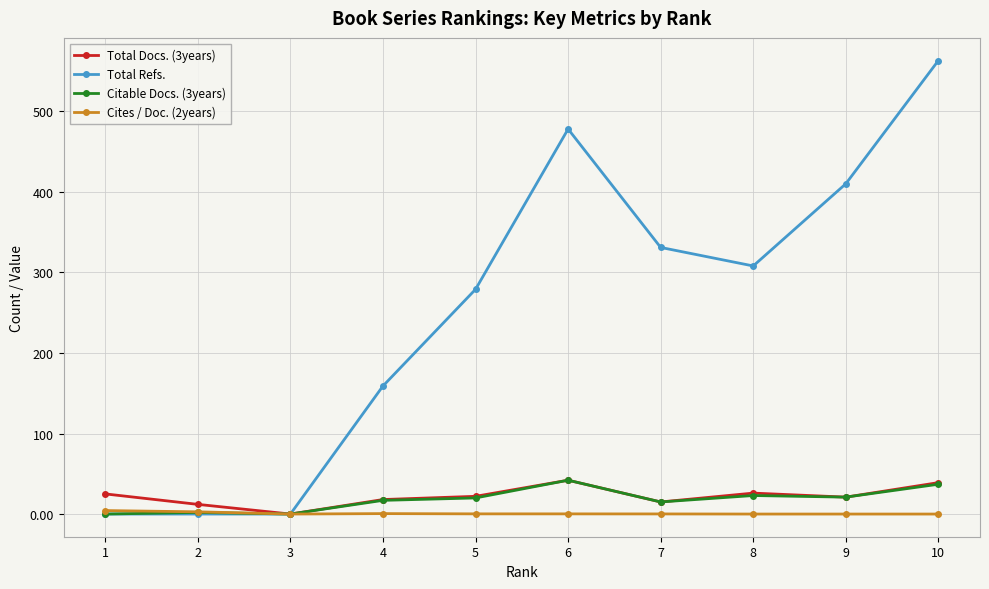

The Total Refs. series shows 231.5 at 4. True or false?

False